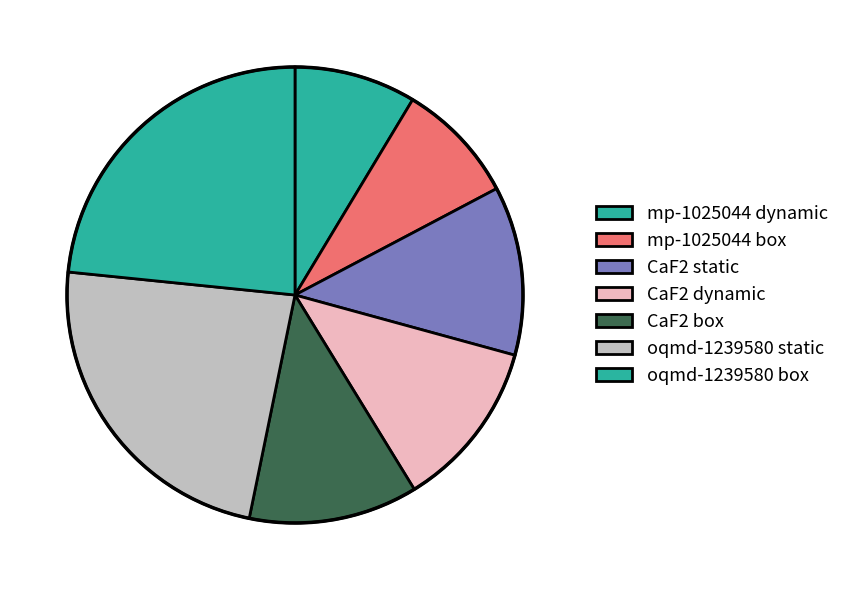

Count the number of slices in the pie.

7